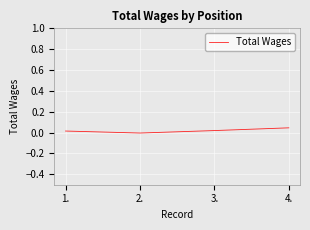

What position from the right is 1.?

4